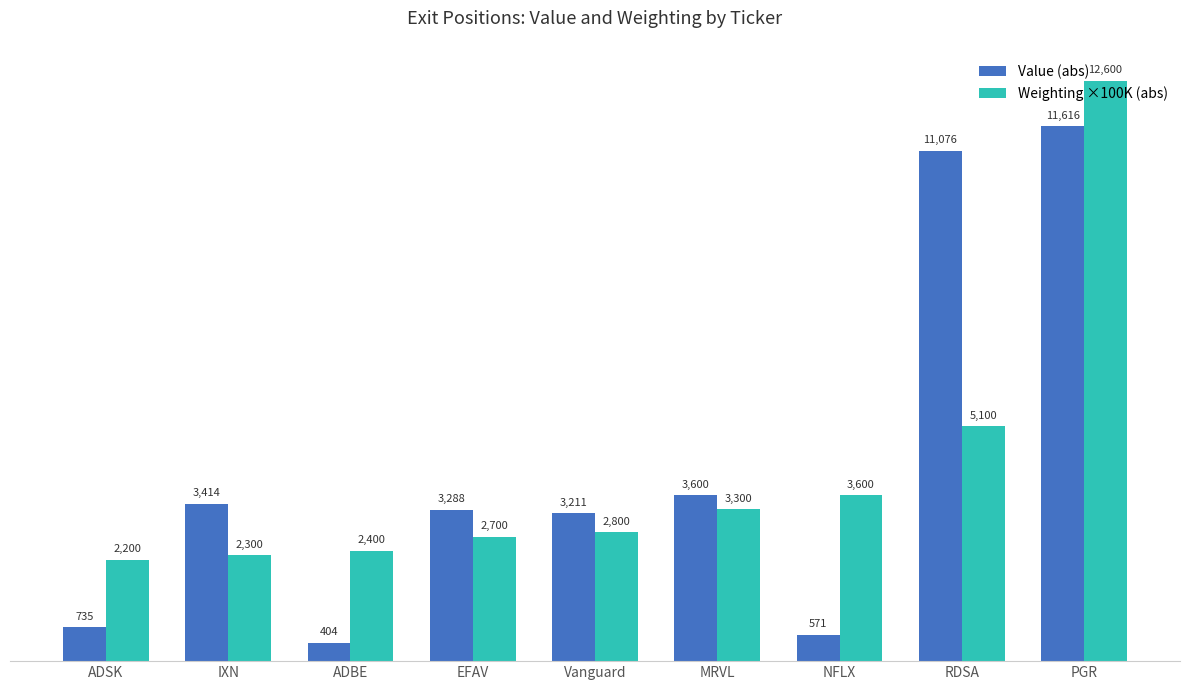

Which series has the largest range (max minus min)?

Value (abs)